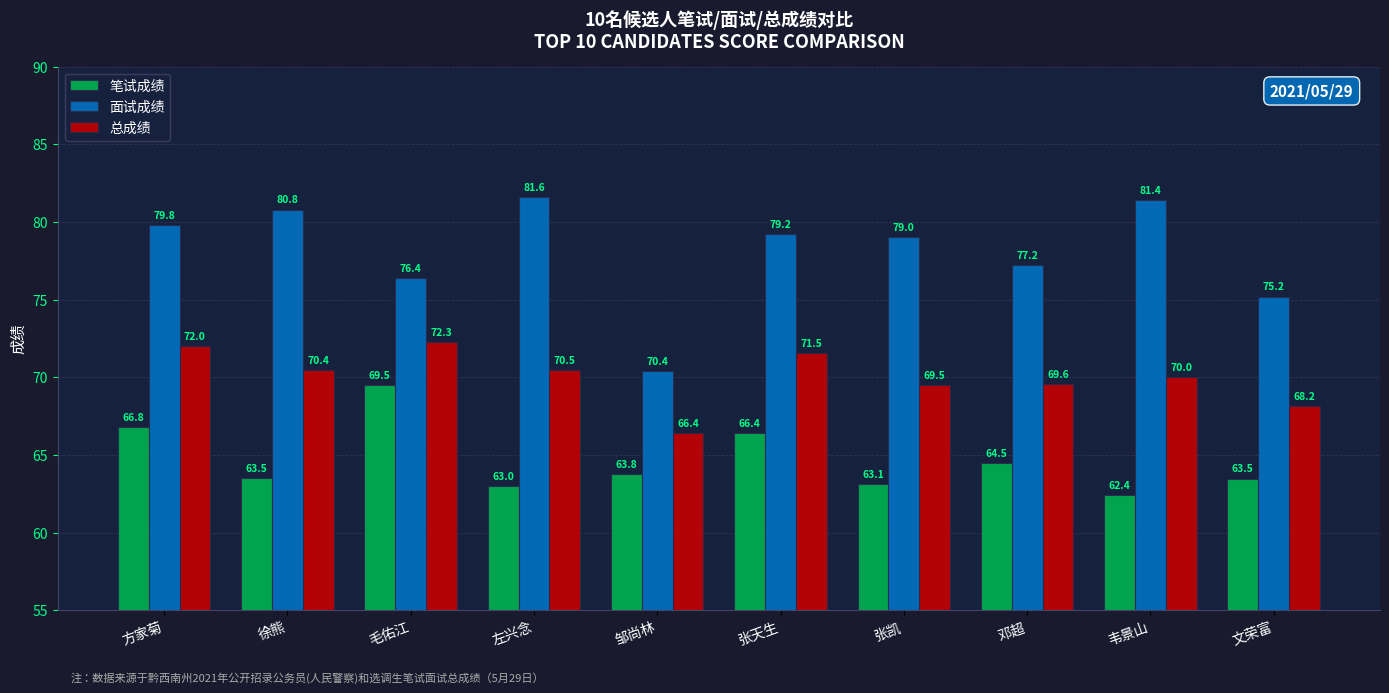

What is the minimum value shown in the chart?

62.4